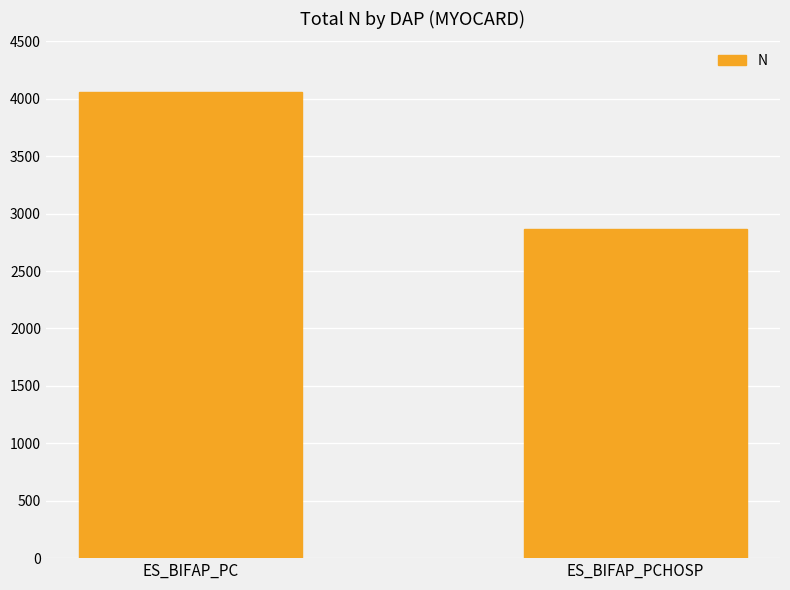

Count the number of data series in this chart.

1